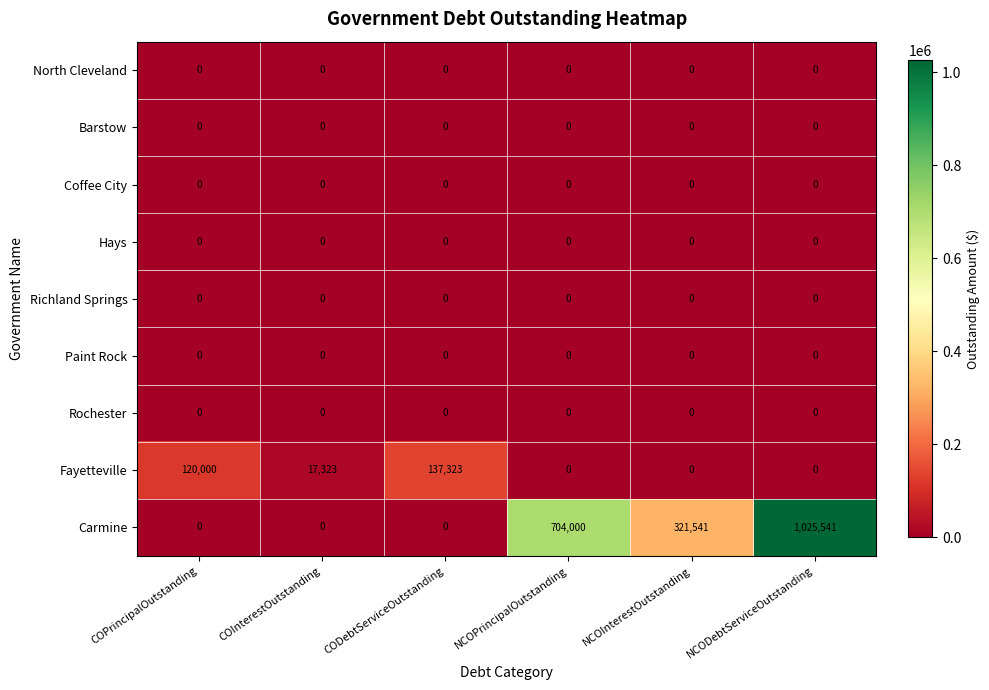

At which category is the sum across all series the highest?

NCODebtServiceOutstanding